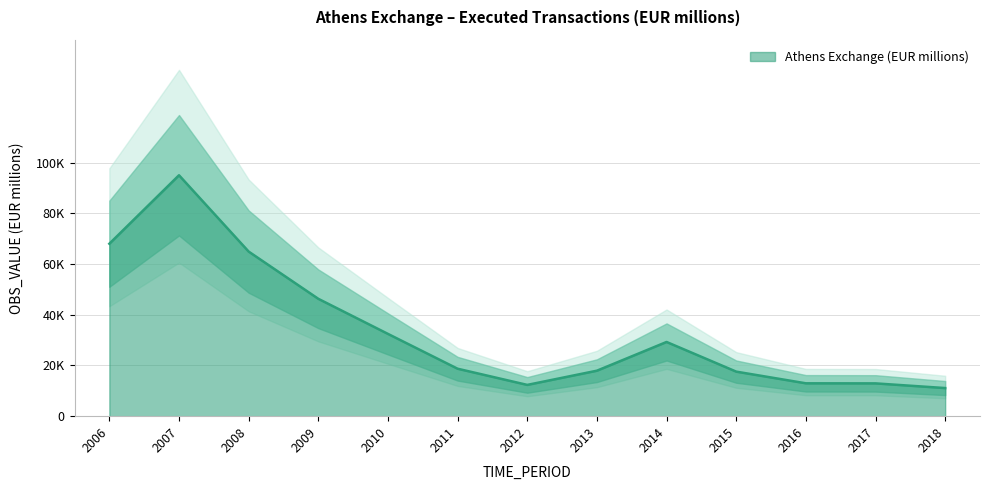

The value at 2013 is 17946.9. True or false?

True